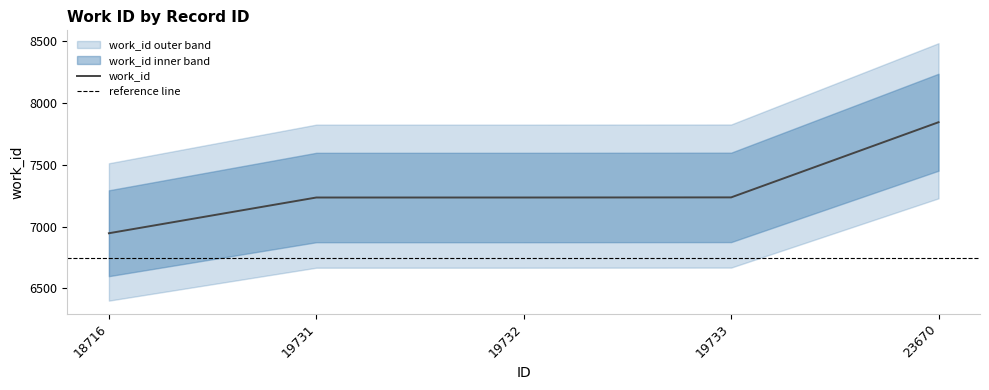

The chart shows a value of 4187 at 19731. True or false?

False